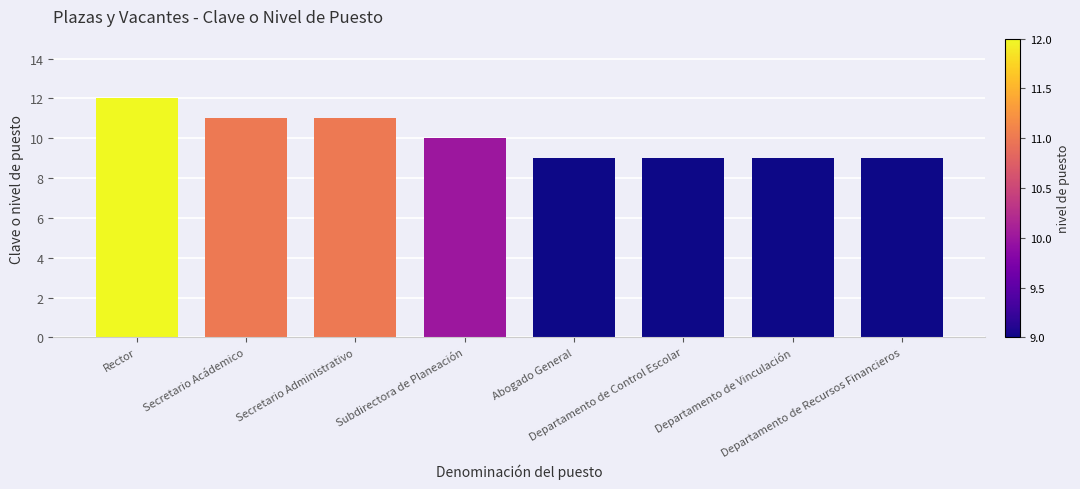

Which label corresponds to the largest value in the chart?

Rector